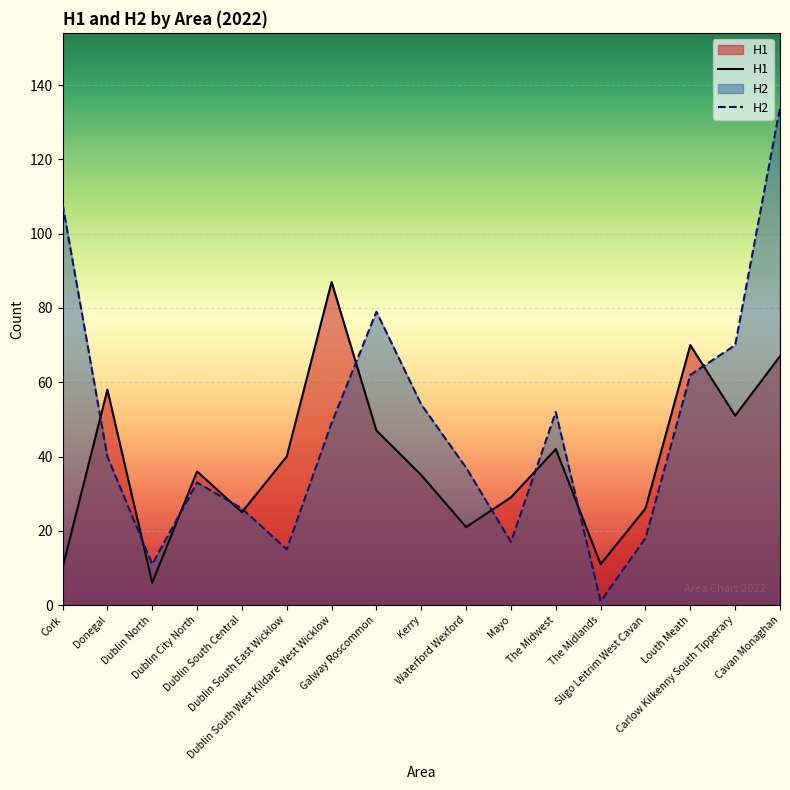

At Louth Meath, list the series in order from smallest to largest.

H2, H1